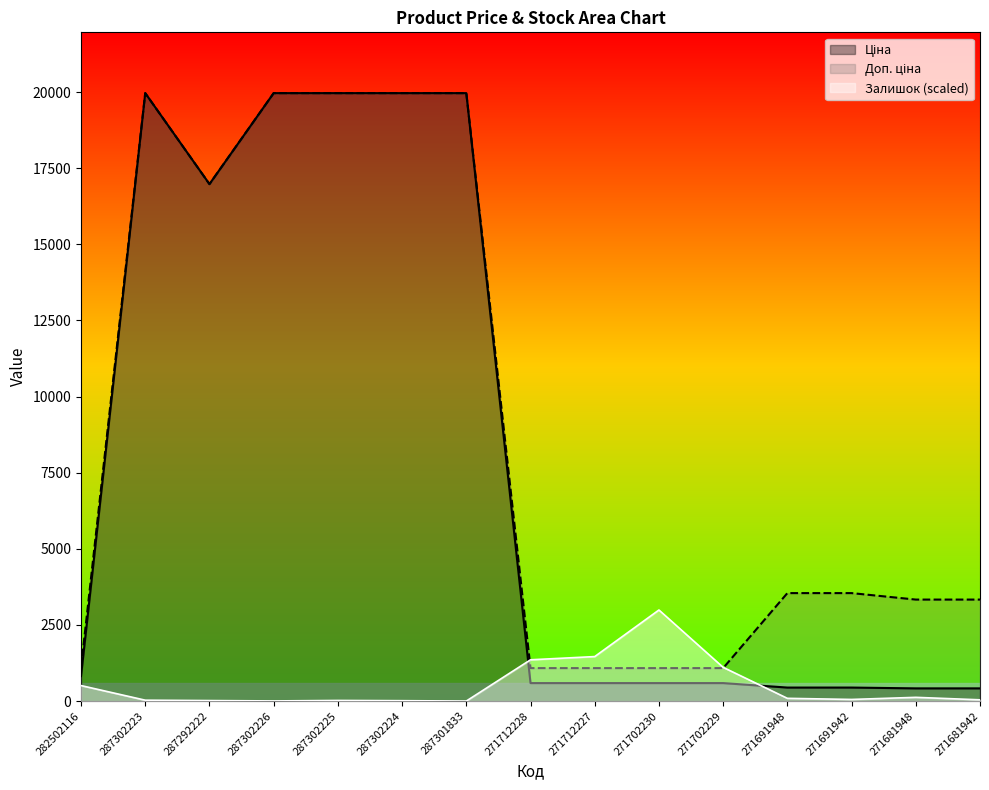

Which series changed the most between 287302223 and 287302224?

Залишок